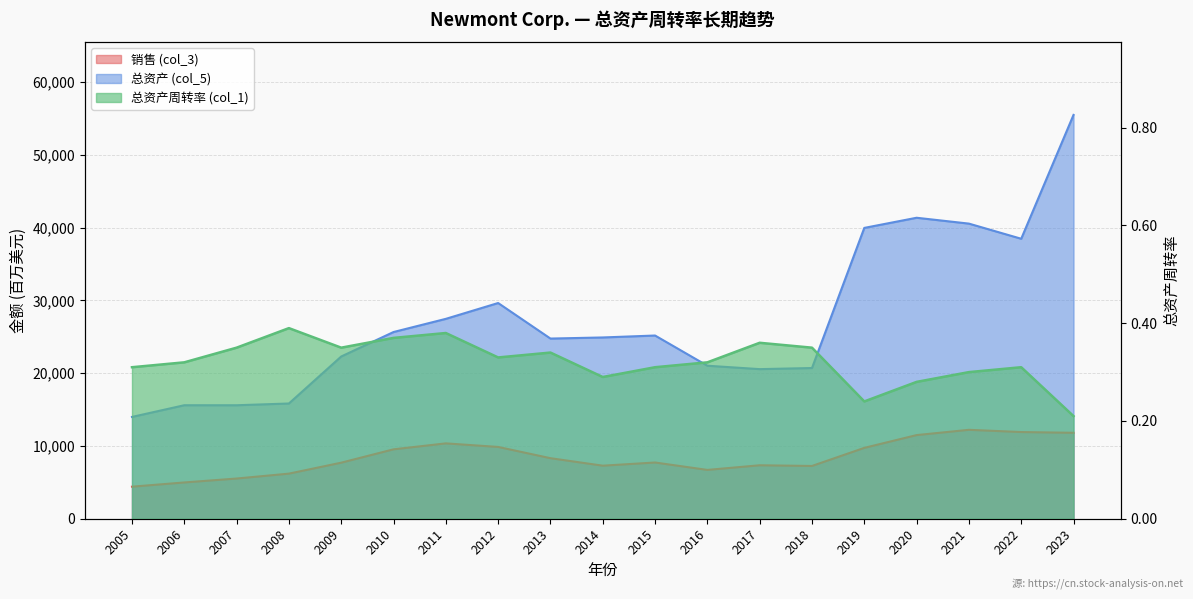

What is the difference between the second highest and minimum values in the 销售 (col_3) series?

7509.0